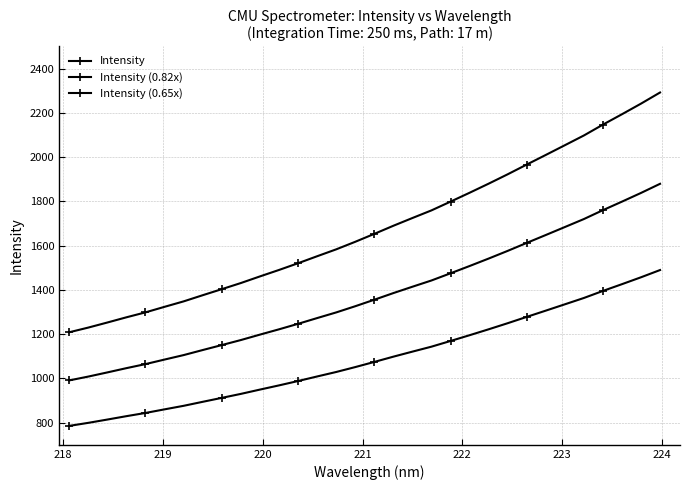

True or false: Intensity and Intensity (0.82x) intersect in this chart.

False